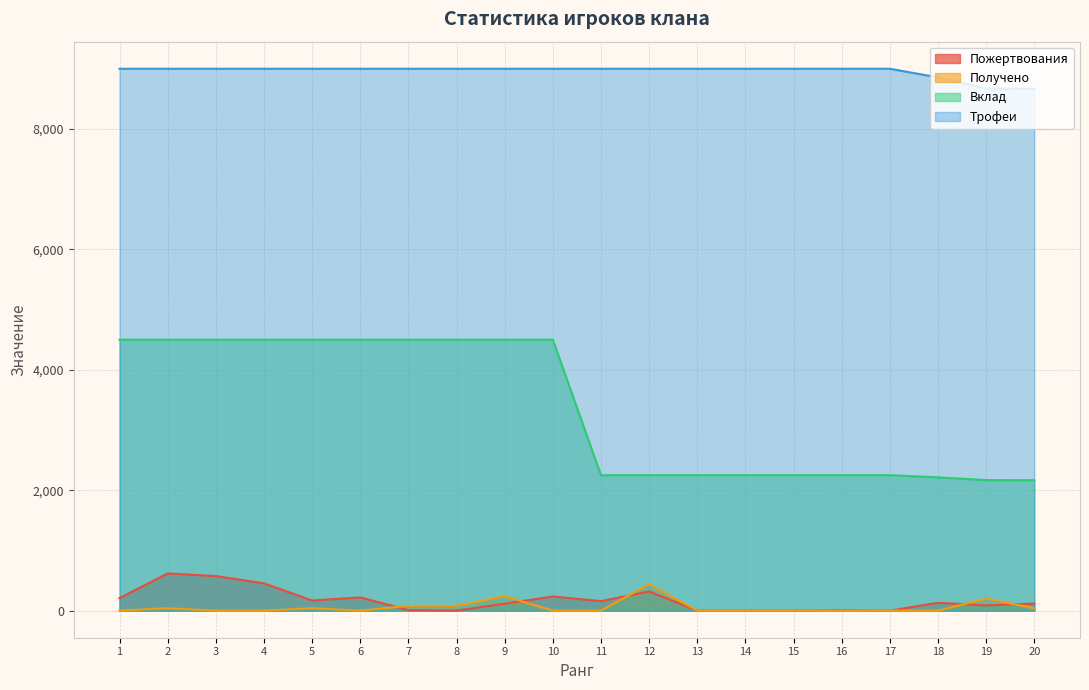

True or false: Трофеи and Вклад cross at least once.

False